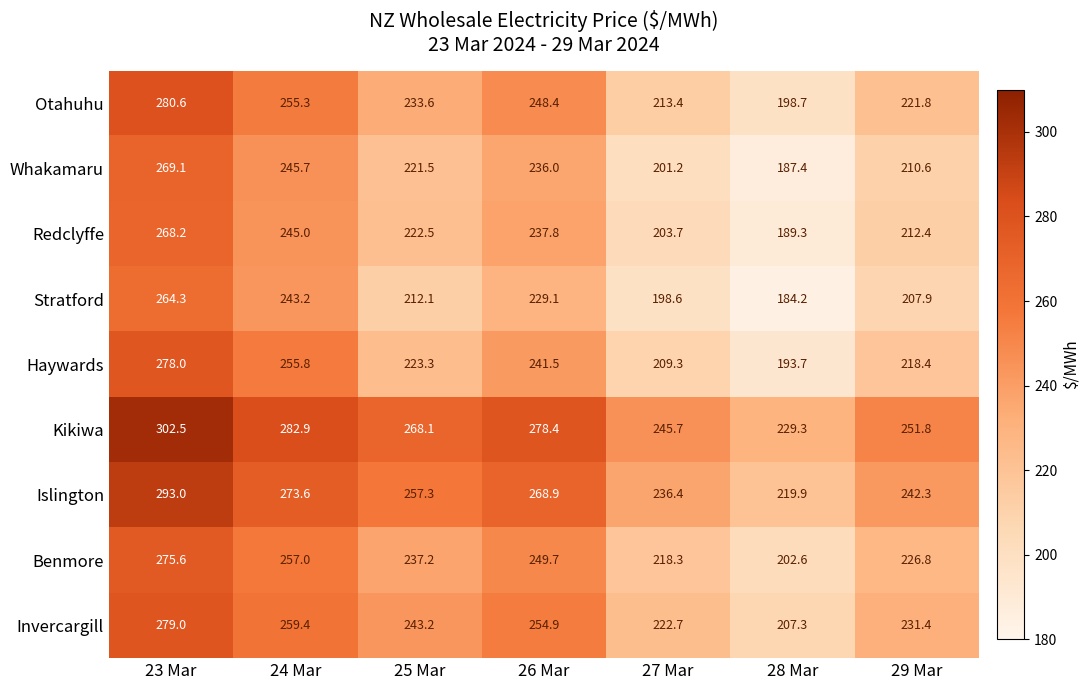

List the labels in order of Stratford value, smallest first.

28 Mar, 27 Mar, 29 Mar, 25 Mar, 26 Mar, 24 Mar, 23 Mar